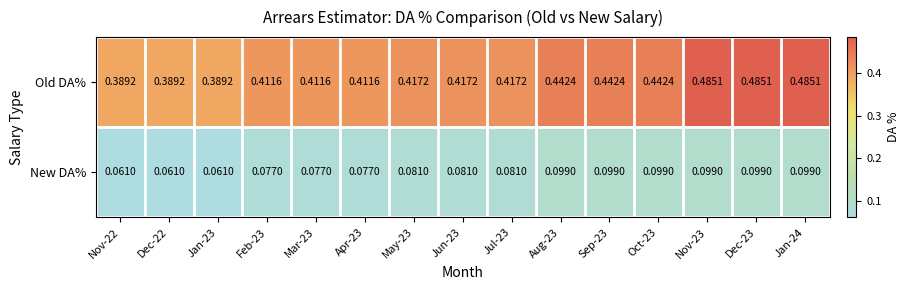

List the series in order of their overall mean, highest first.

Old DA%, New DA%